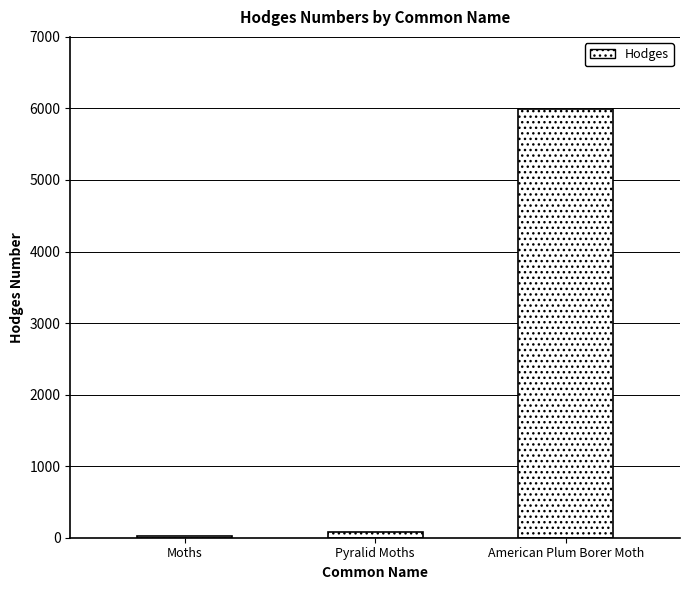

What is the label of the 1st bar from the left?

Moths